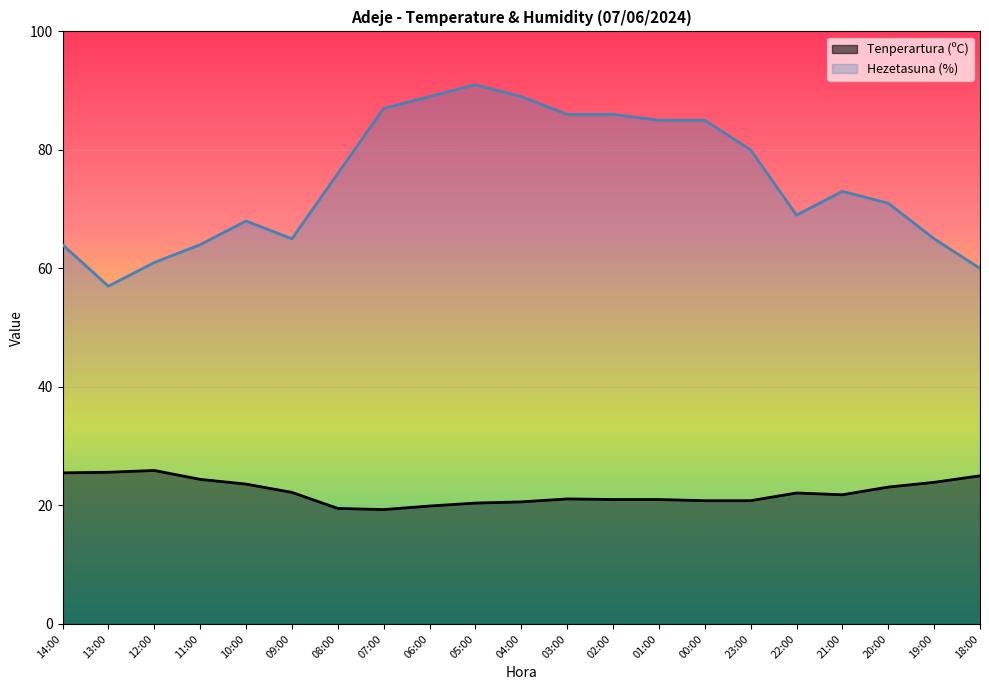

At which label does Hezetasuna (%) reach its peak?

05:00